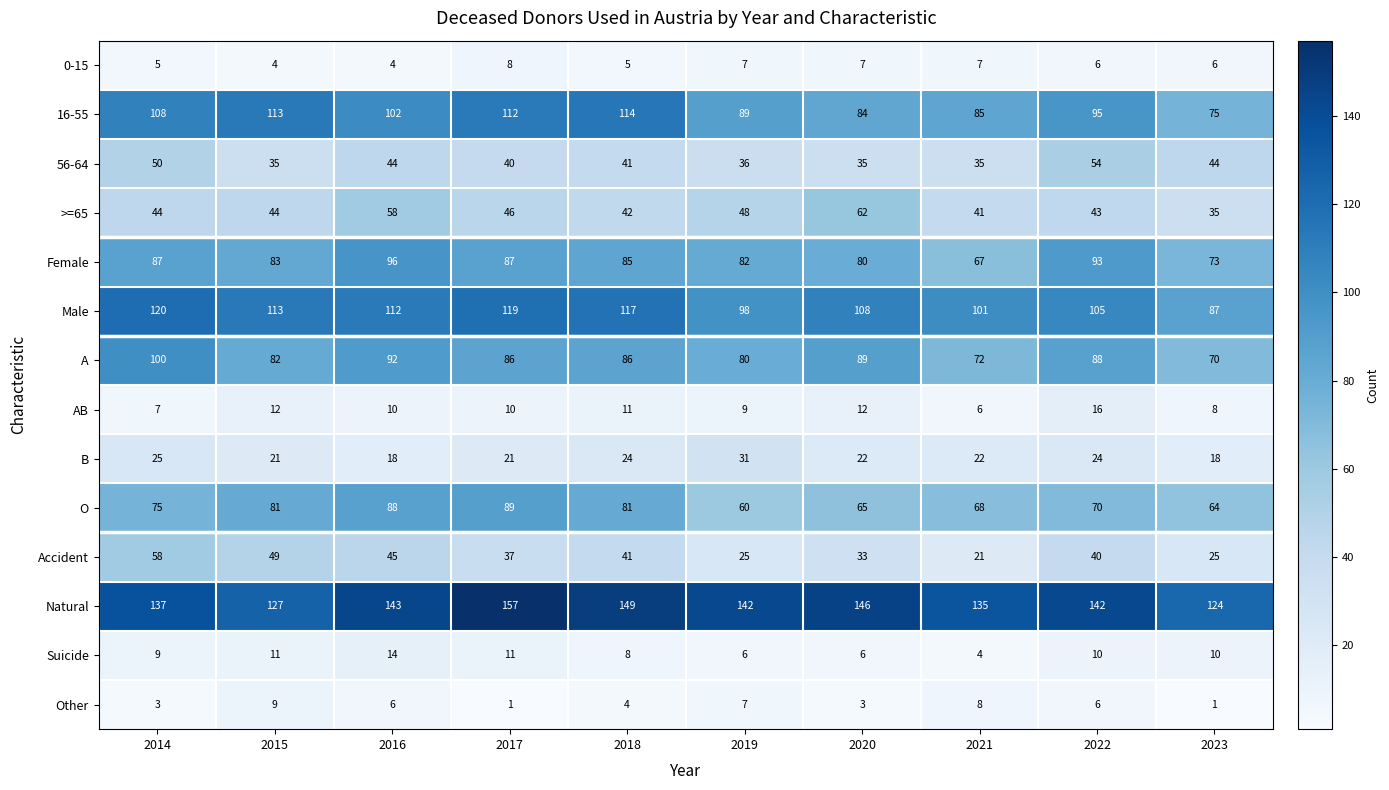

What is the total value across all series at 2020?

752